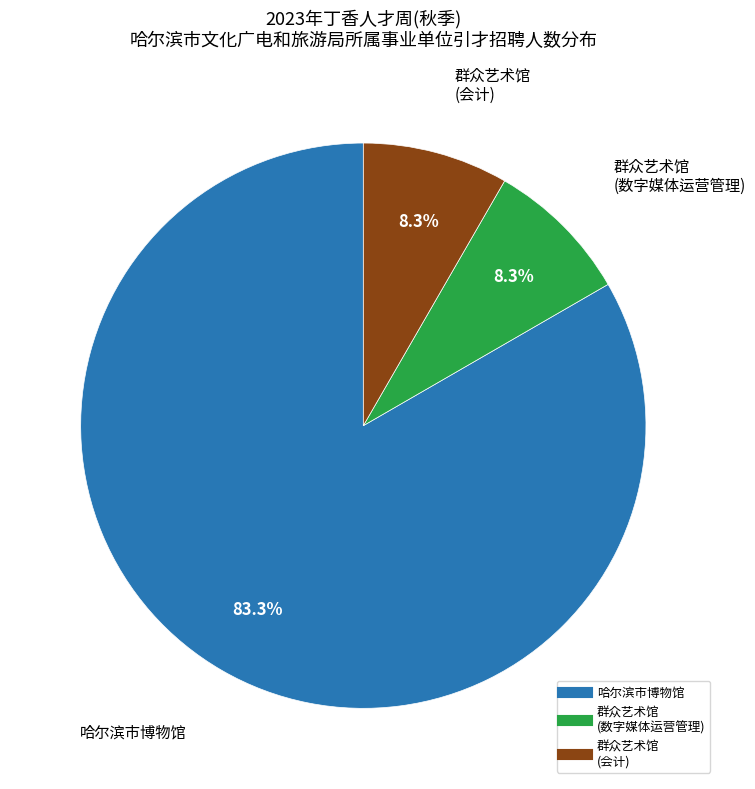

Is there a majority slice in this chart?

Yes